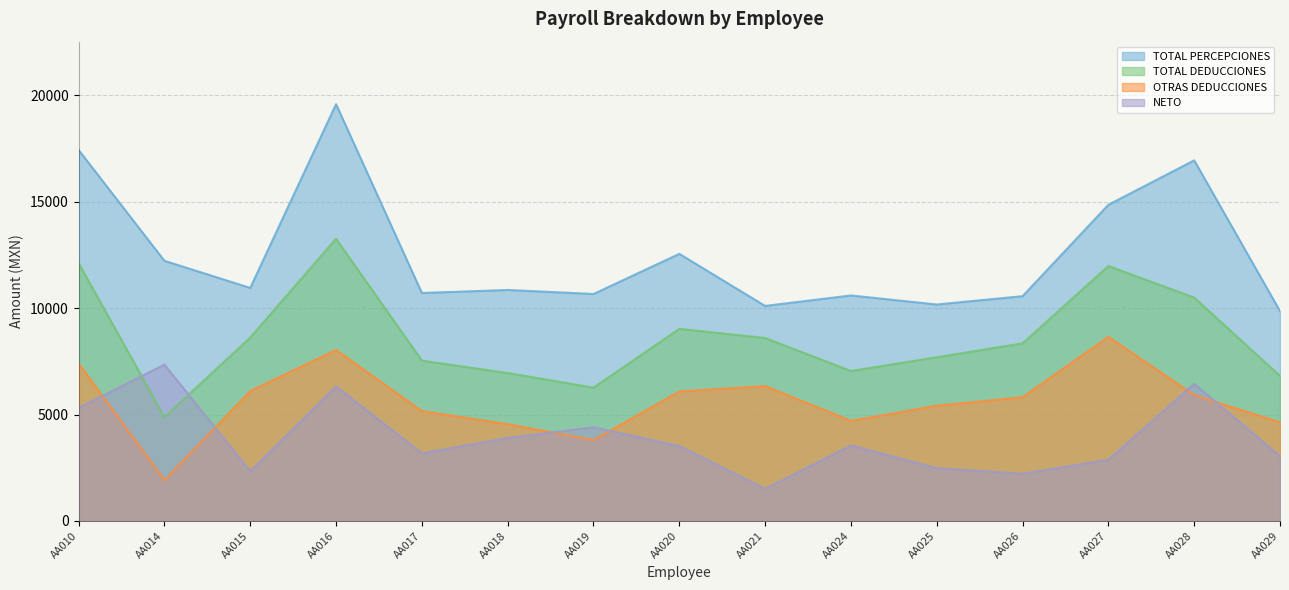

True or false: OTRAS DEDUCCIONES and TOTAL DEDUCCIONES intersect in this chart.

False